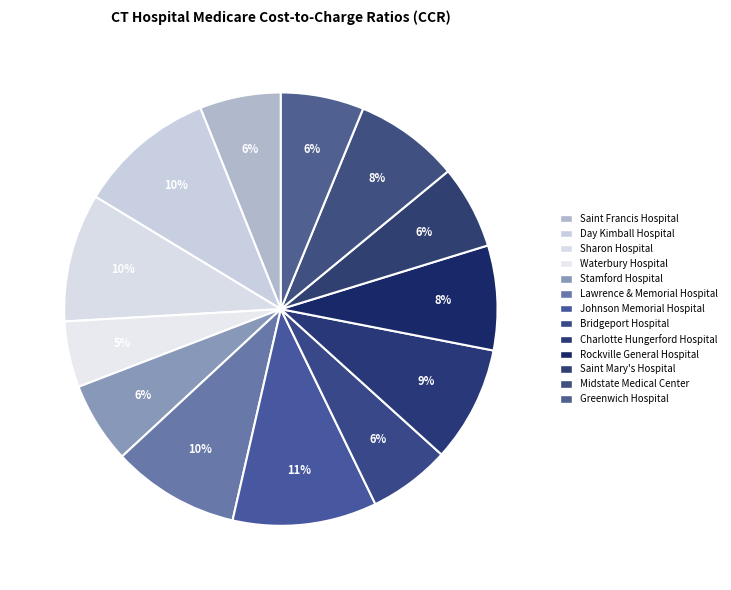

What percentage is NOT represented by Sharon Hospital?

90.4%